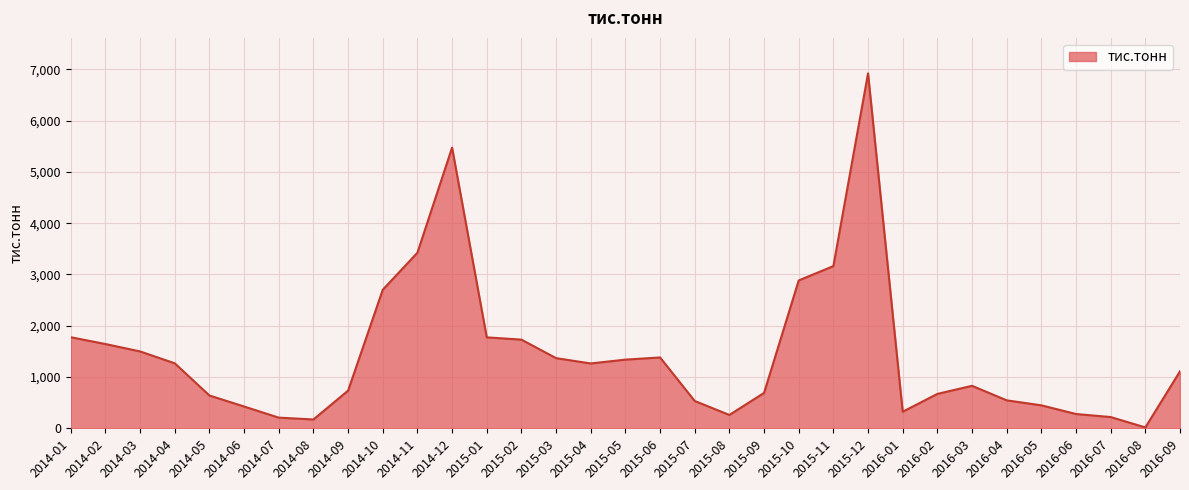

True or false: there are more than 2 points higher than both neighbors.

True